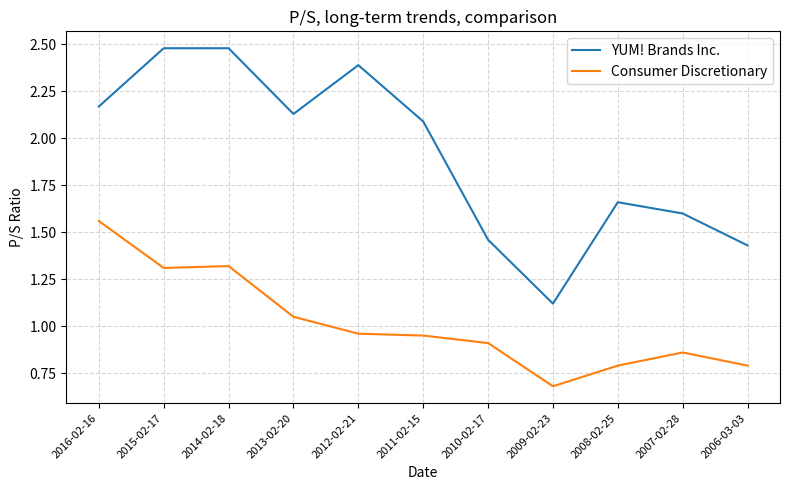

What is the total value across all series at 2011-02-15?

3.0